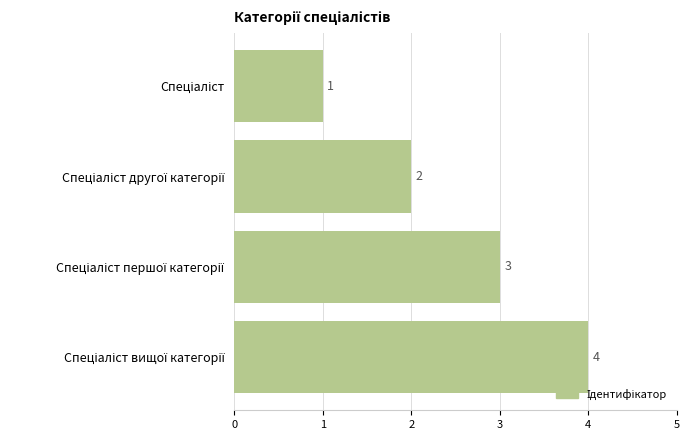

What is the difference between the maximum and minimum values?

3